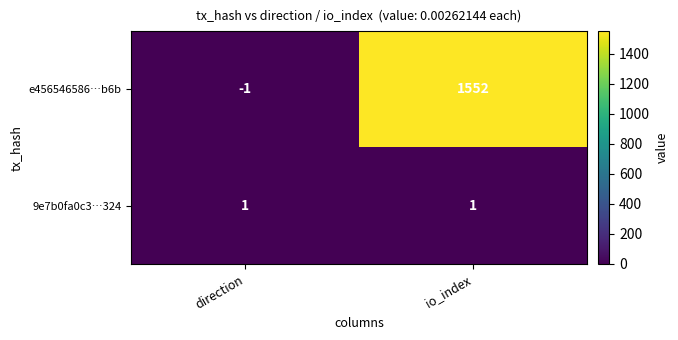

Which label corresponds to the smallest value in the chart?

direction